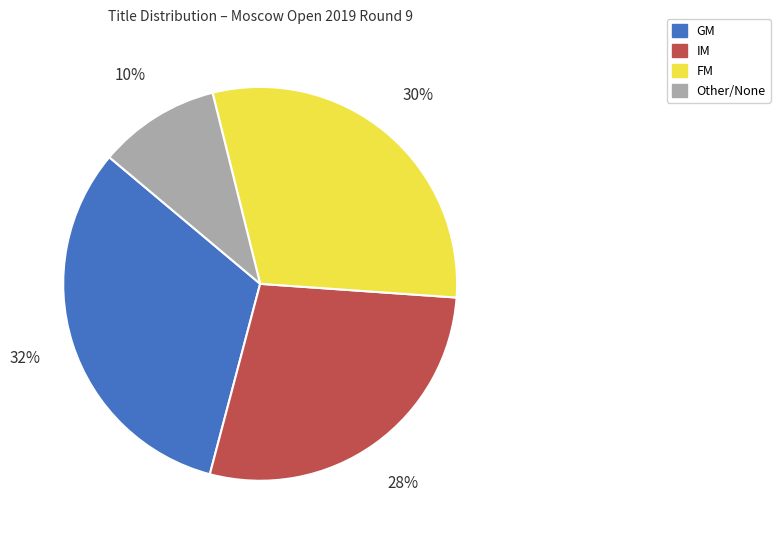

Is the sum of FM and Other/None greater than half?

No